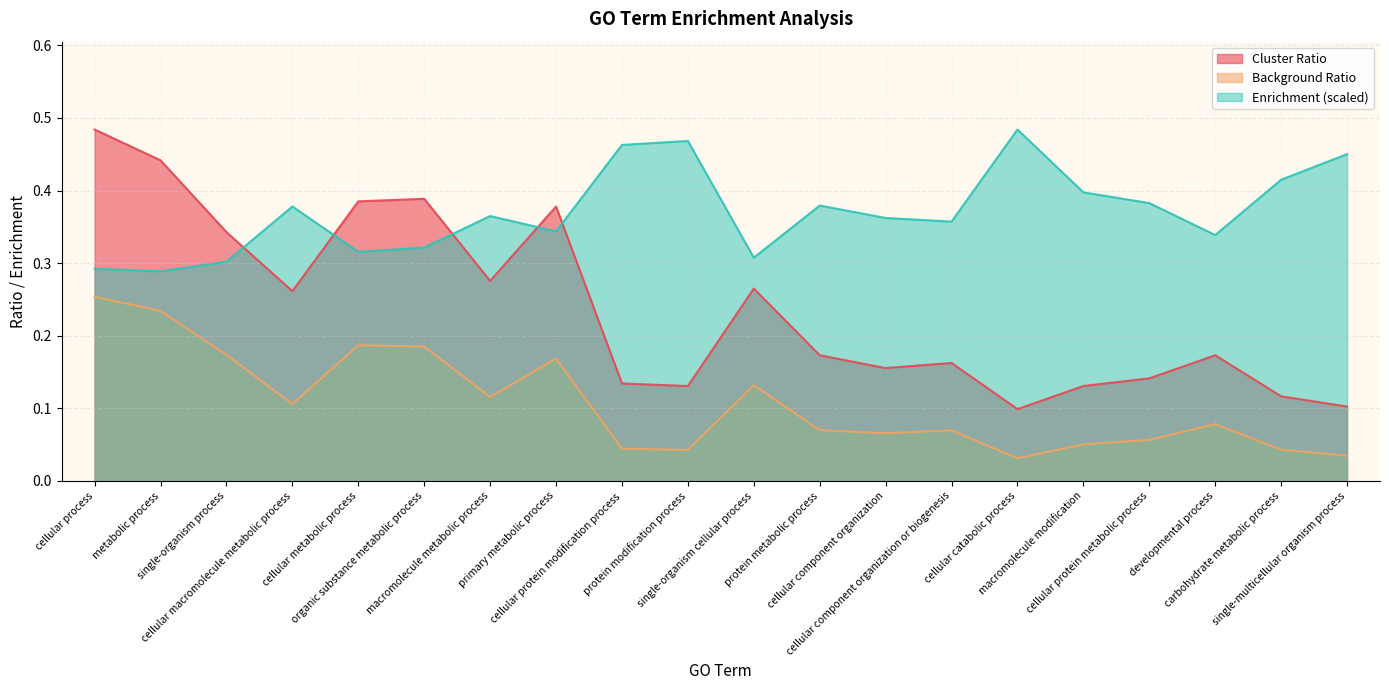

Does the chart display data point markers on the line(s)?

No